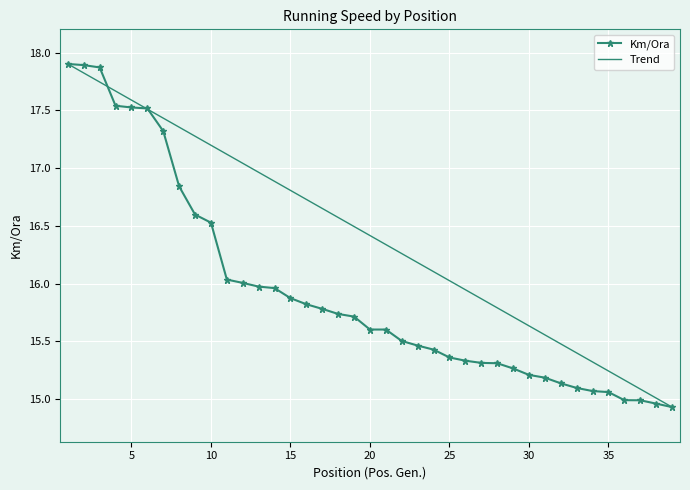

Rank the series by their average value, from highest to lowest.

Trend, Km/Ora